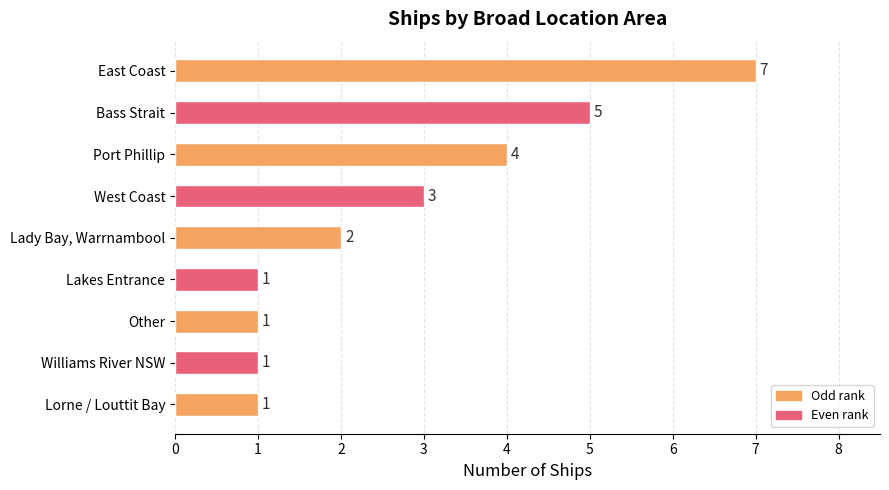

How many data points does each series have?

9